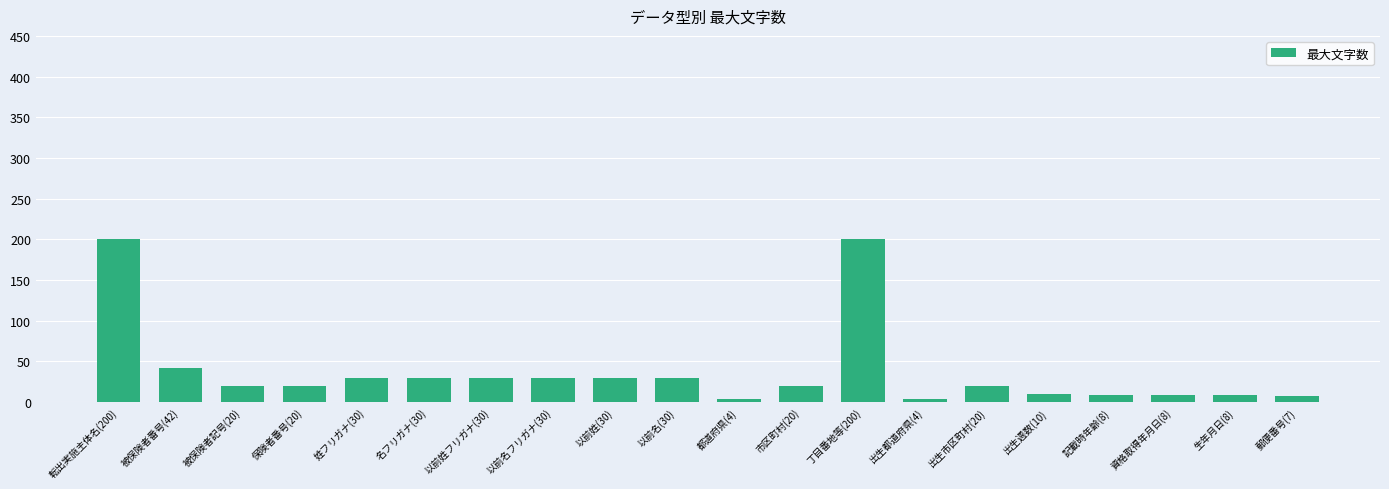

The chart shows a value of 299 at 丁目番地等(200). True or false?

False